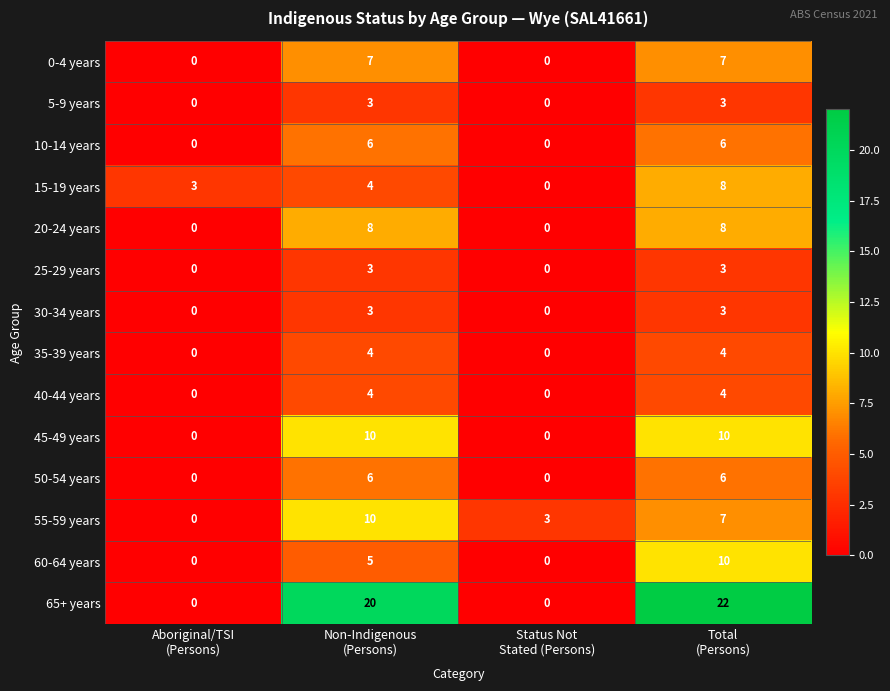

What is the maximum value for 25-29 years?

3